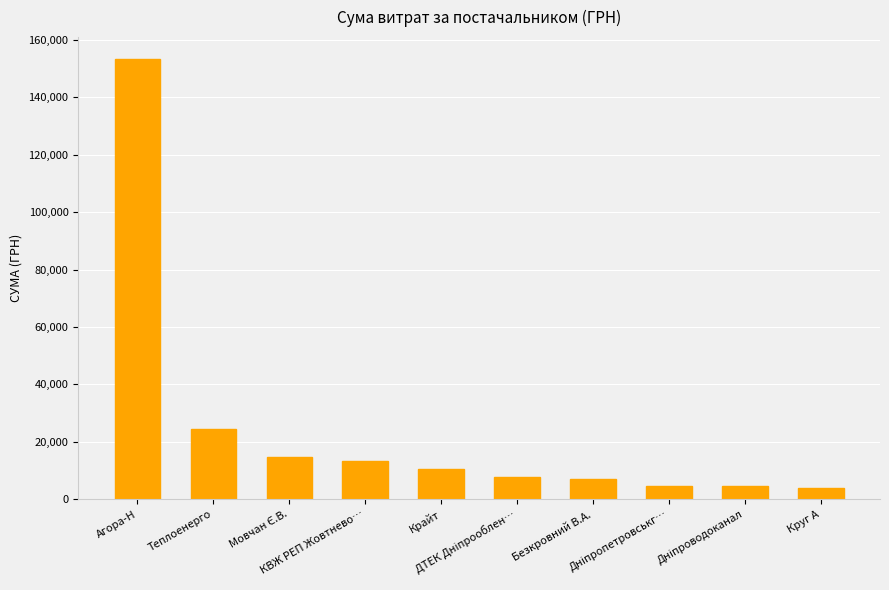

How many distinct data groups are displayed?

1